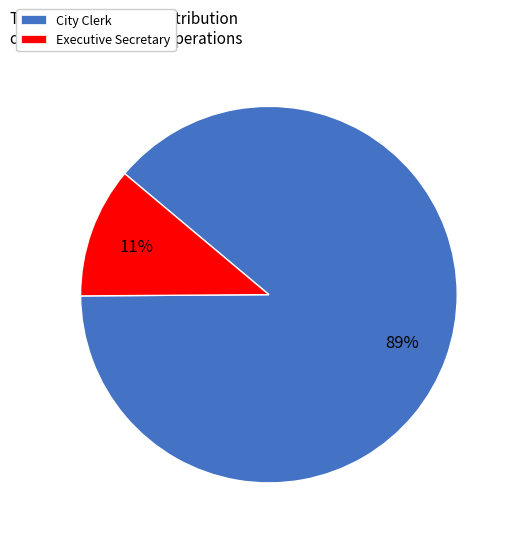

To the nearest percent, what is the difference between the largest and smallest slice percentages?

78%